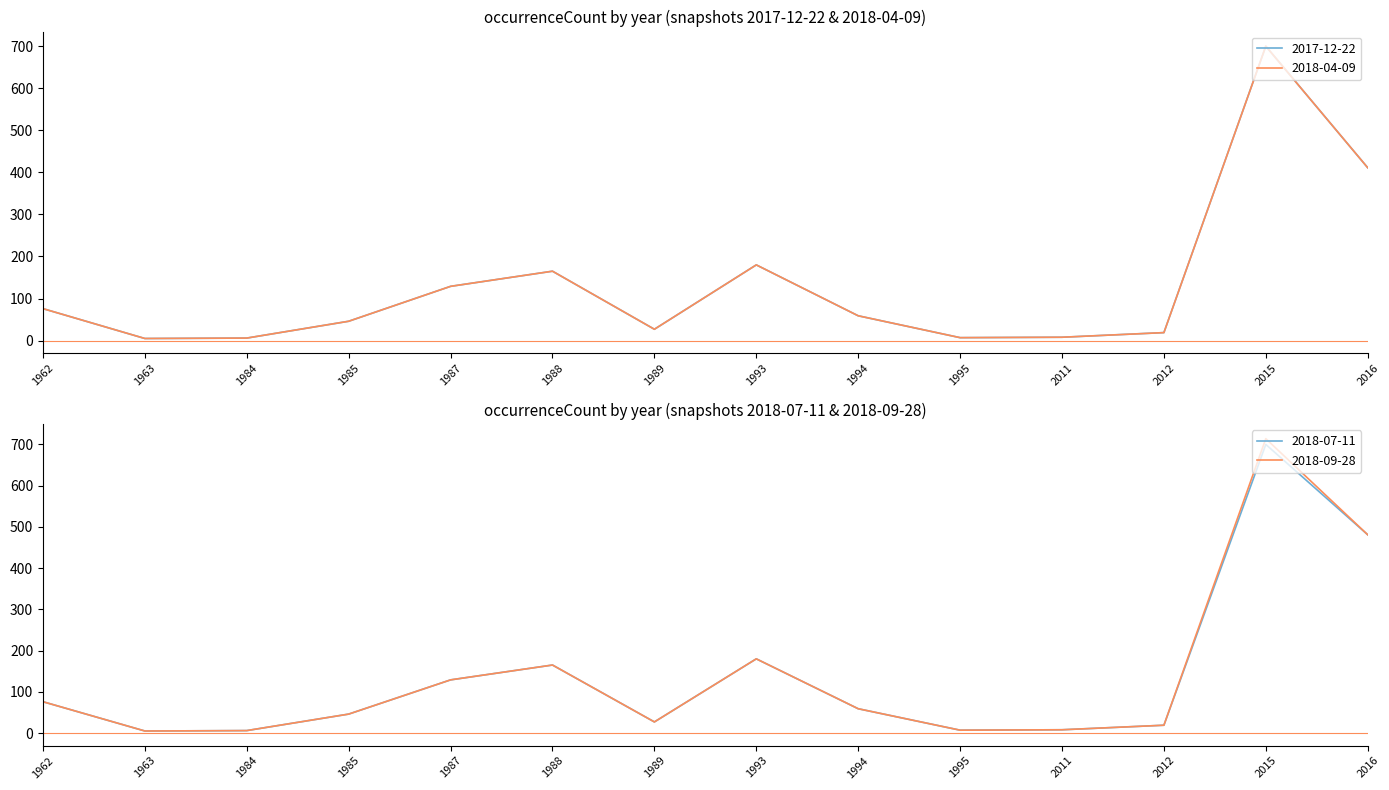

At which category does 2017-12-22 reach its first local peak?

1988